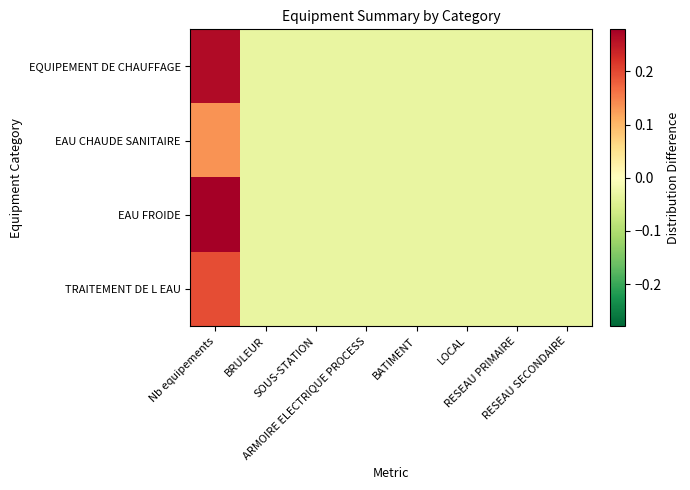

Reading right to left, list all the values displayed in this chart.

EQUIPEMENT DE CHAUFFAGE: RESEAU SECONDAIRE=-0.0	RESEAU PRIMAIRE=-0.0	LOCAL=-0.0	BATIMENT=-0.0	ARMOIRE ELECTRIQUE PROCESS=-0.0	SOUS-STATION=-0.0	BRULEUR=-0.0	Nb equipements=0.3
EAU CHAUDE SANITAIRE: RESEAU SECONDAIRE=-0.0	RESEAU PRIMAIRE=-0.0	LOCAL=-0.0	BATIMENT=-0.0	ARMOIRE ELECTRIQUE PROCESS=-0.0	SOUS-STATION=-0.0	BRULEUR=-0.0	Nb equipements=0.1
EAU FROIDE: RESEAU SECONDAIRE=-0.0	RESEAU PRIMAIRE=-0.0	LOCAL=-0.0	BATIMENT=-0.0	ARMOIRE ELECTRIQUE PROCESS=-0.0	SOUS-STATION=-0.0	BRULEUR=-0.0	Nb equipements=0.3
TRAITEMENT DE L EAU: RESEAU SECONDAIRE=-0.0	RESEAU PRIMAIRE=-0.0	LOCAL=-0.0	BATIMENT=-0.0	ARMOIRE ELECTRIQUE PROCESS=-0.0	SOUS-STATION=-0.0	BRULEUR=-0.0	Nb equipements=0.2